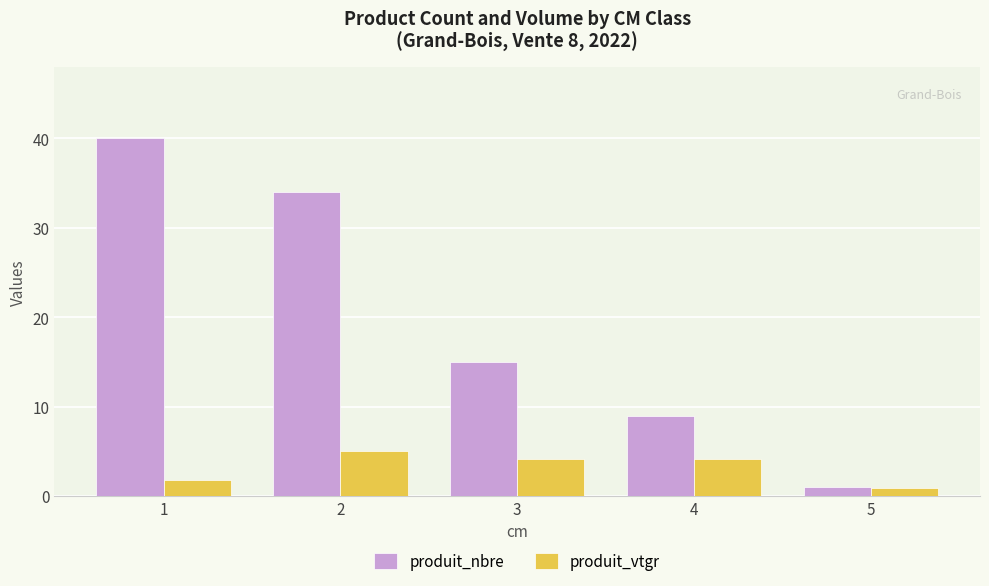

What is the value of the produit_vtgr bar at the 1st from the left?

1.8